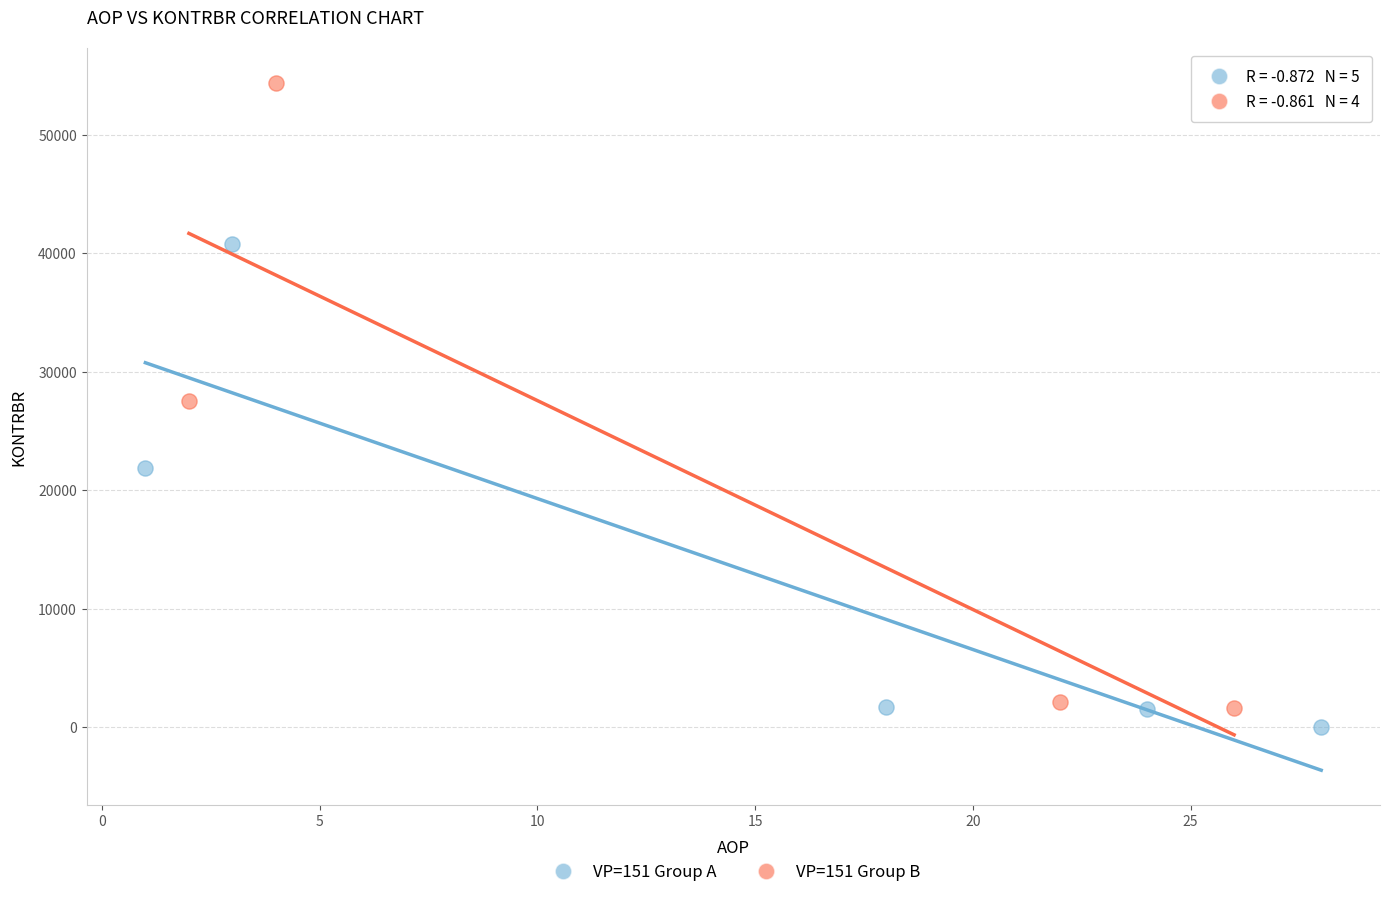

Which series contains the highest Y value?

VP=151 Group B